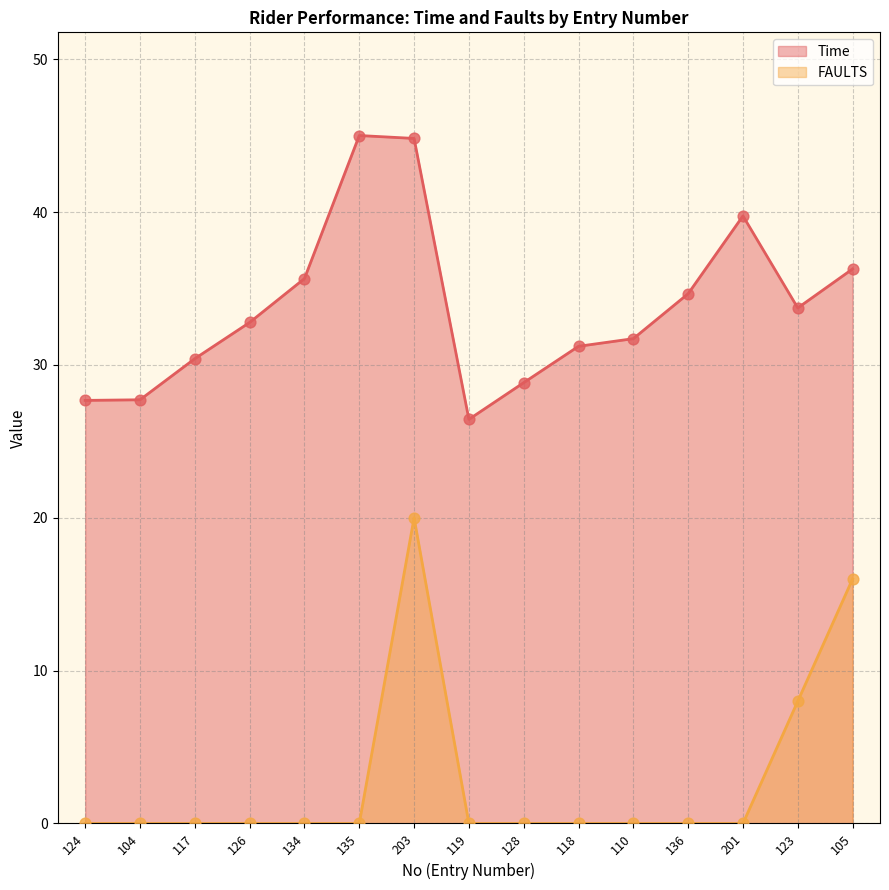

Is the value of FAULTS at 128 greater than the value of Time at 135?

No